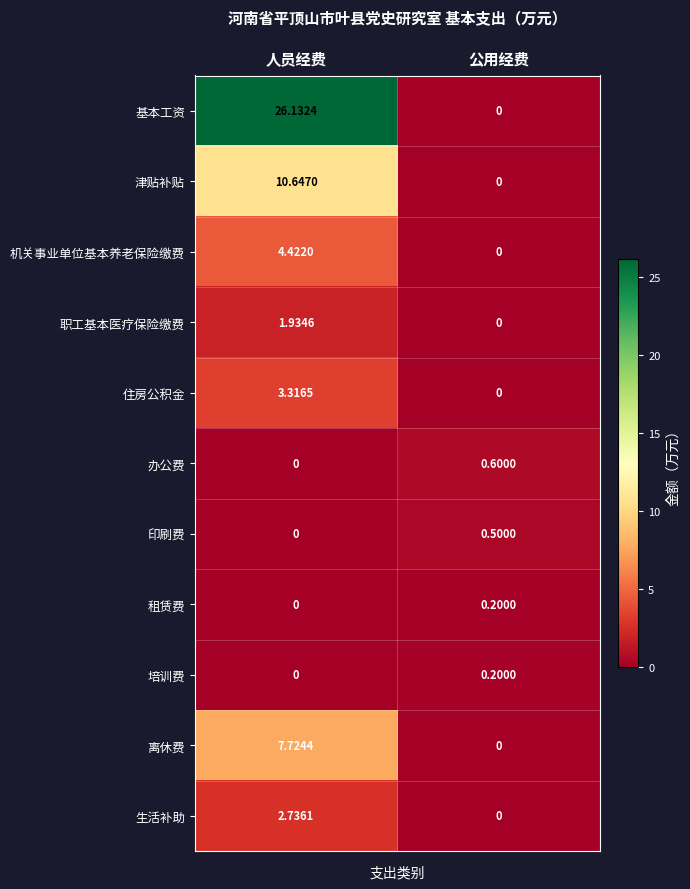

List the labels in order of 生活补助 value, largest first.

人员经费, 公用经费